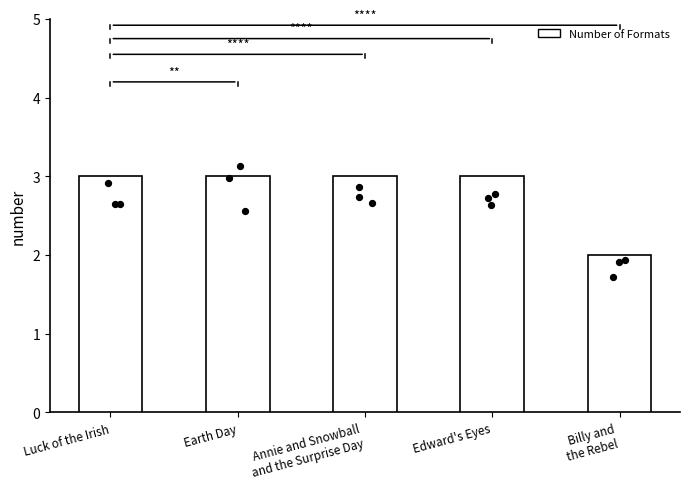

Approximately how many times larger is the value at Earth Day compared to Annie and Snowball
and the Surprise Day?

1.0